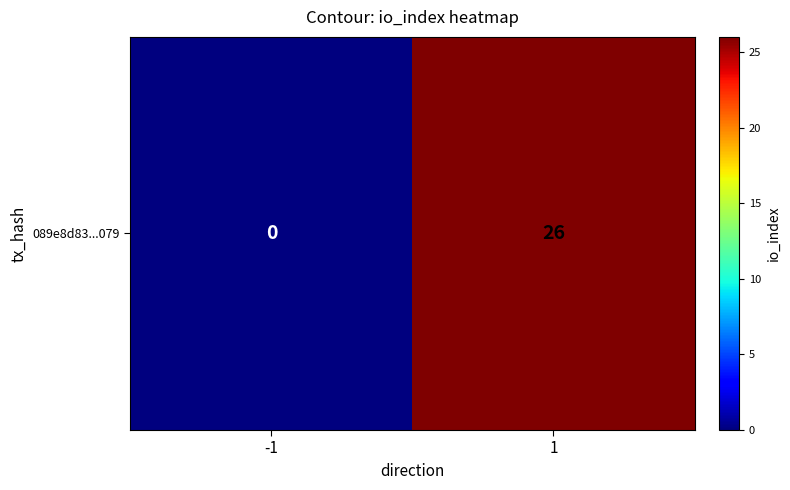

What is the change in value from -1 to 1?

+26